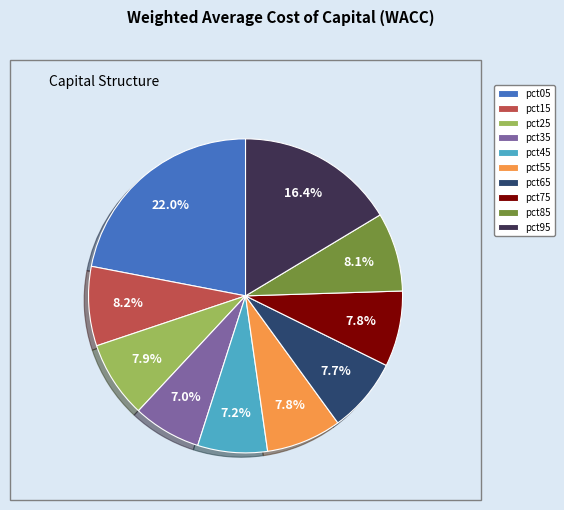

To the nearest percent, what percentage of the pie is pct15?

8%